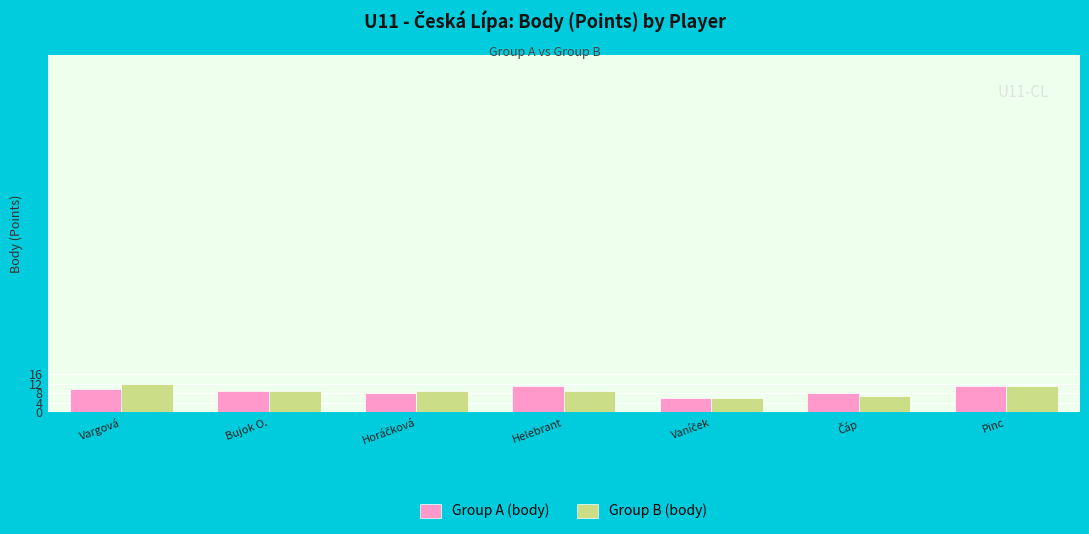

What is the total value across all series at Bujok O.?

18